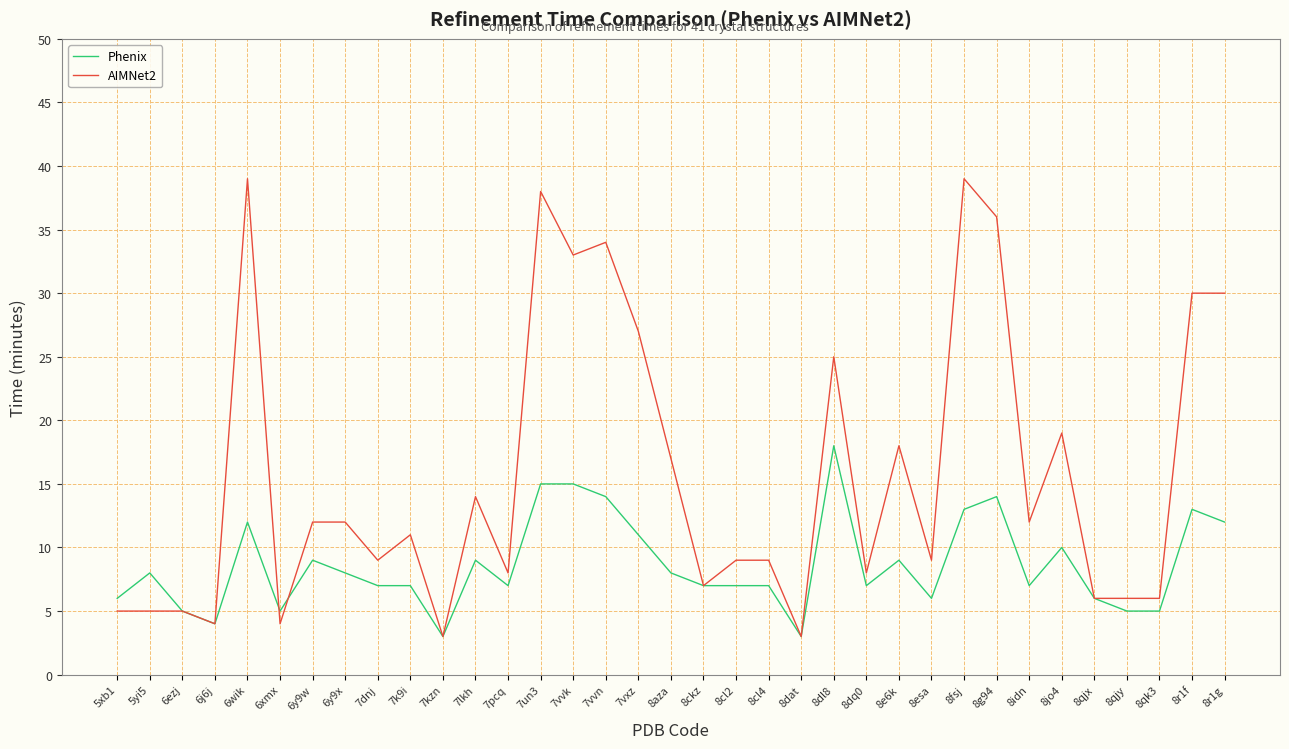

Which series has the largest total across all categories?

AIMNet2